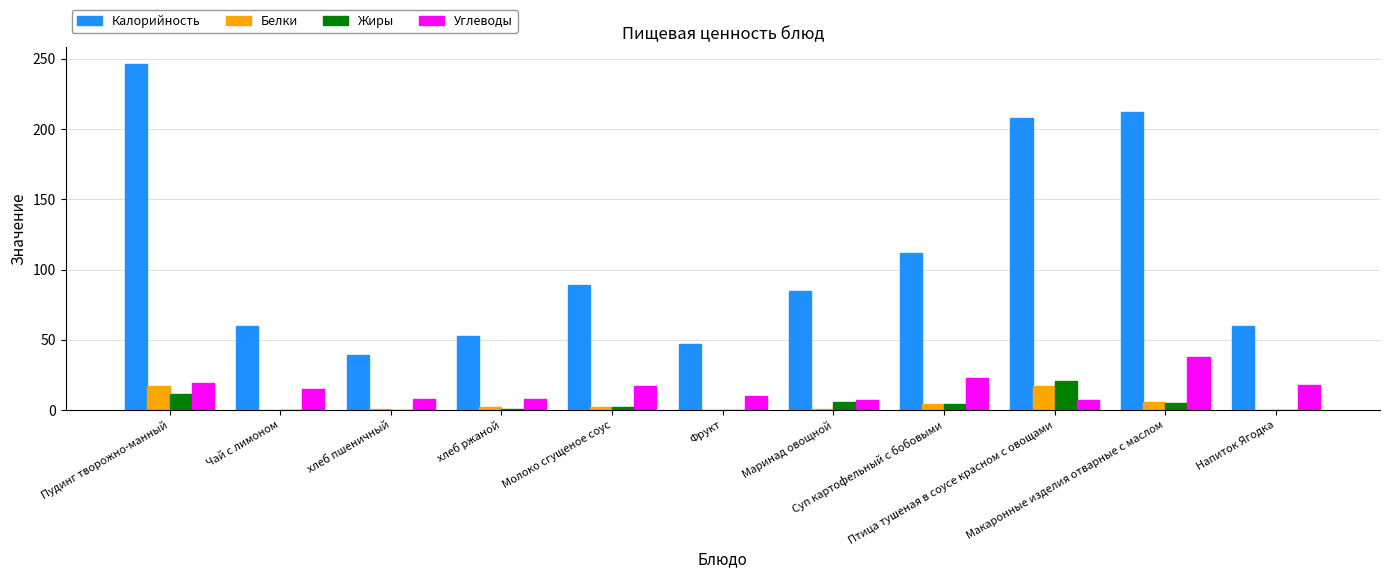

Which series has the largest total across all categories?

Калорийность